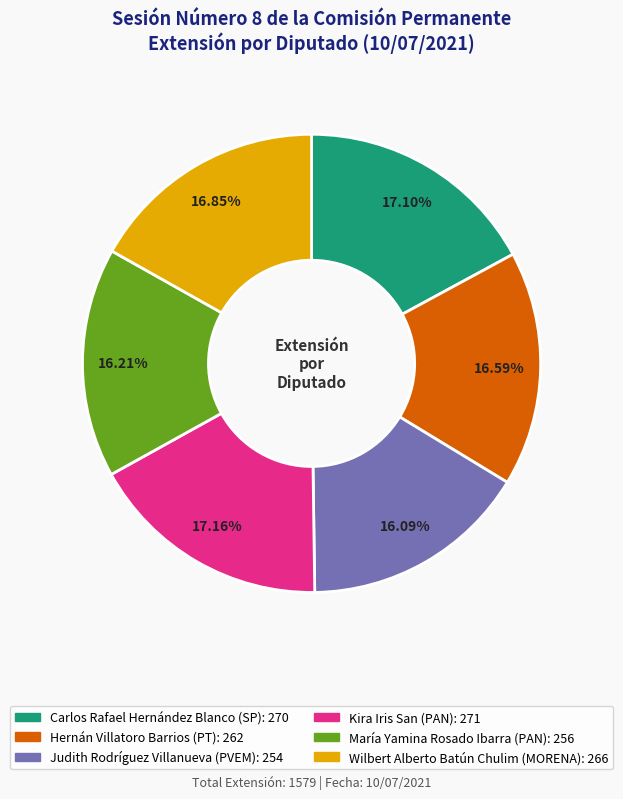

Is there any slice that represents more than half of the pie?

No